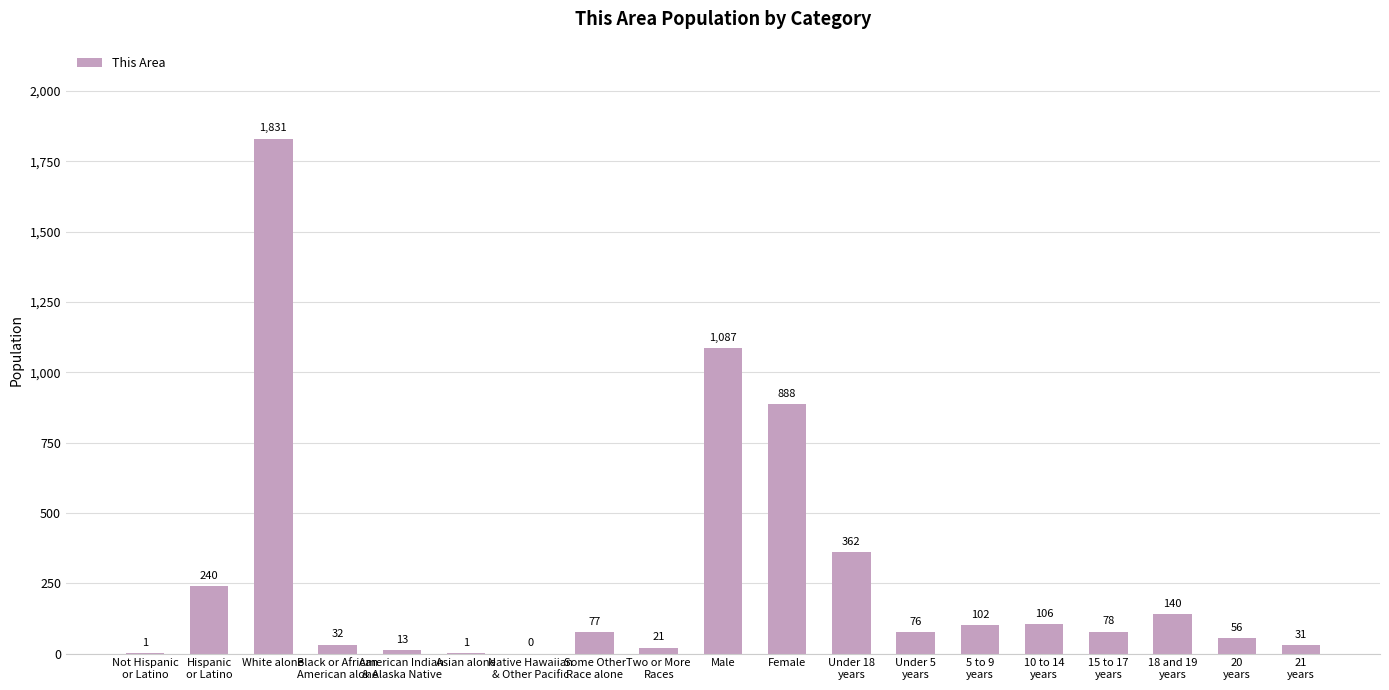

Is it true that the value at Male is 1574?

False